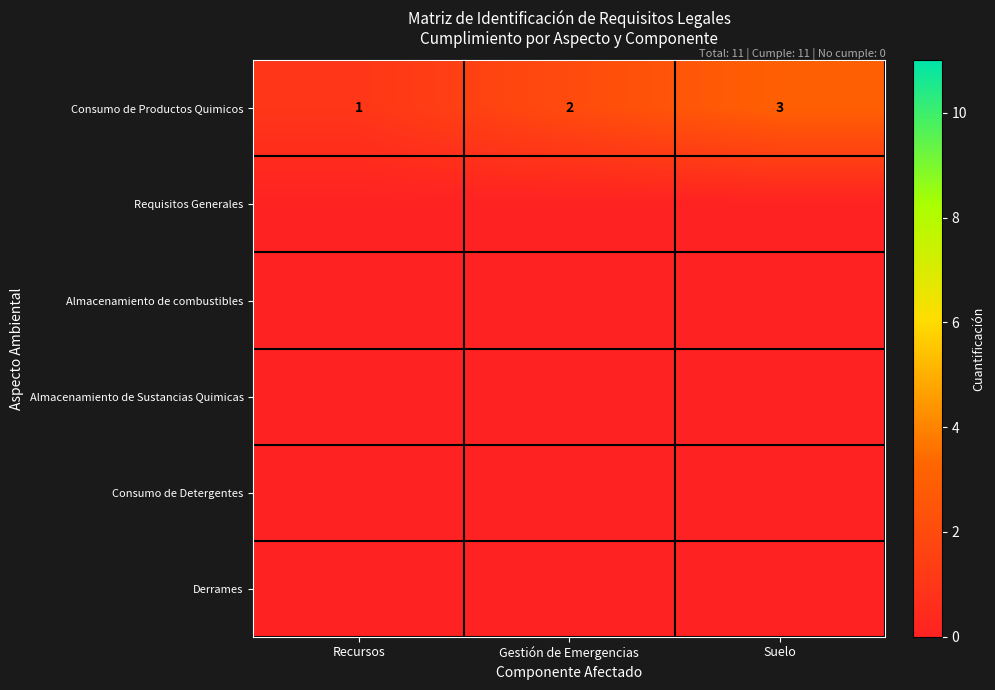

Is it true that Consumo de Productos Quimicos equals 3 at Suelo?

True